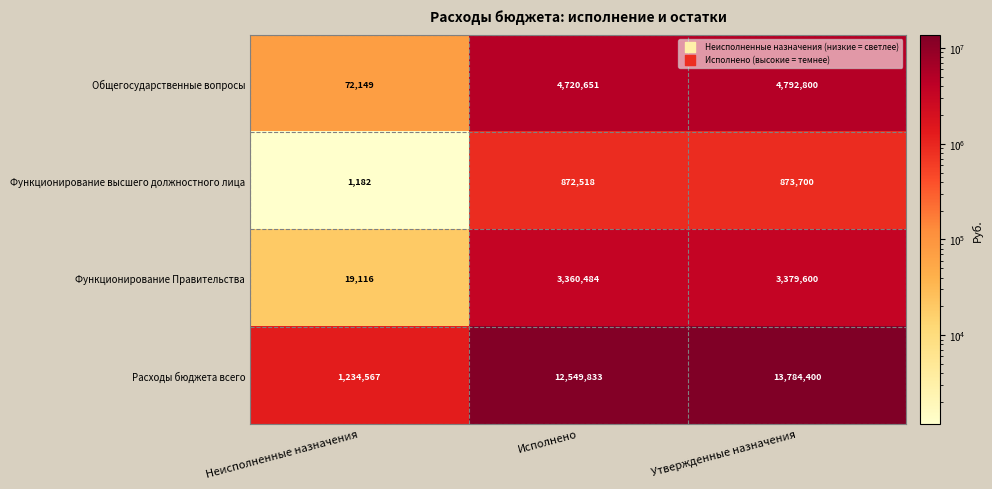

Reading left to right, what are all the values shown in this chart?

Общегосударственные вопросы: 72149	4720651	4792800
Функционирование высшего должностного лица: 1182	872518	873700
Функционирование Правительства: 19116	3360484	3379600
Расходы бюджета всего: 1234567	12549833	13784400